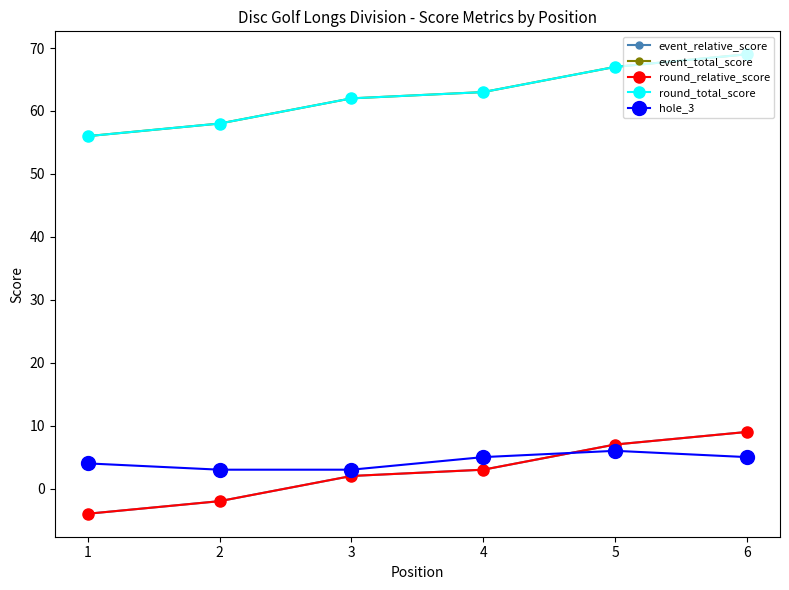

Which series has the widest spread of values?

event_relative_score